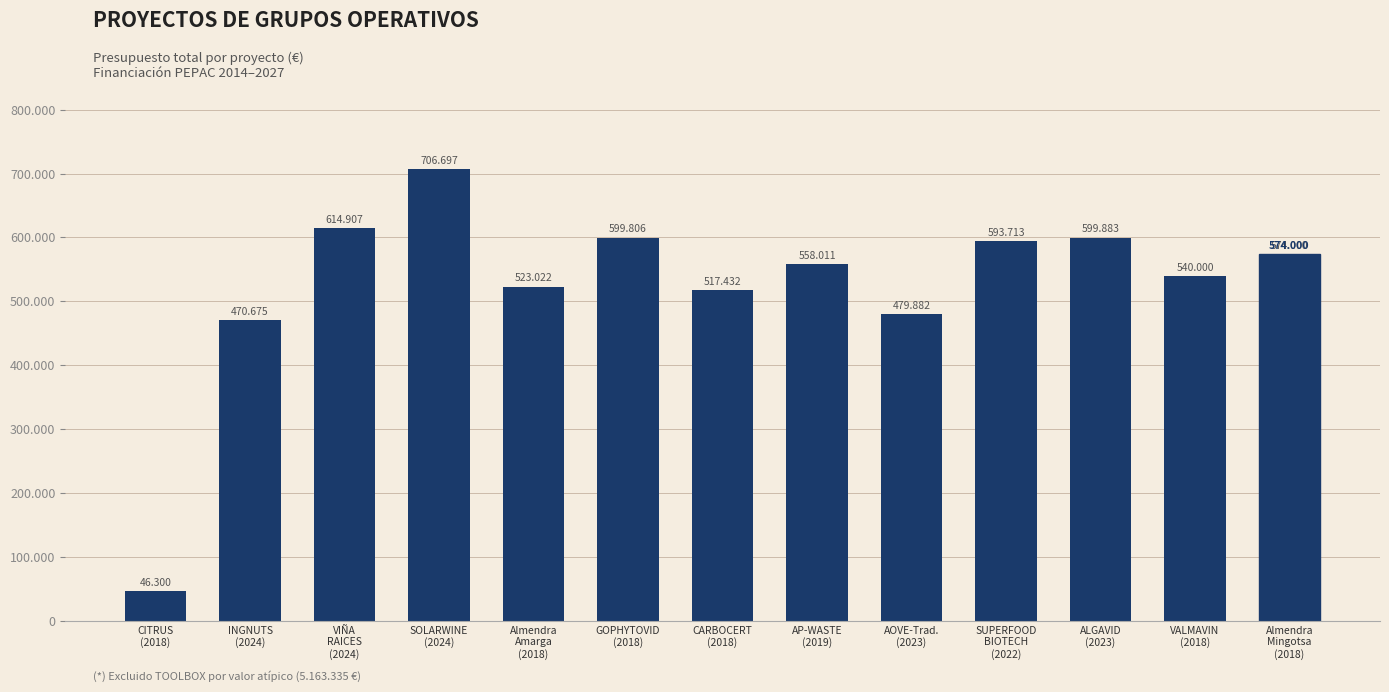

Reading right to left, extract all data points from this chart.

Almendra
Mingotsa
(2018)=574000	VALMAVIN
(2018)=540000	ALGAVID
(2023)=599883	SUPERFOOD
BIOTECH
(2022)=593713	AOVE-Trad.
(2023)=479882	AP-WASTE
(2019)=558011	CARBOCERT
(2018)=517432	GOPHYTOVID
(2018)=599806	Almendra
Amarga
(2018)=523022	SOLARWINE
(2024)=706697	VIÑA
RAICES
(2024)=614907	INGNUTS
(2024)=470675	CITRUS
(2018)=46300